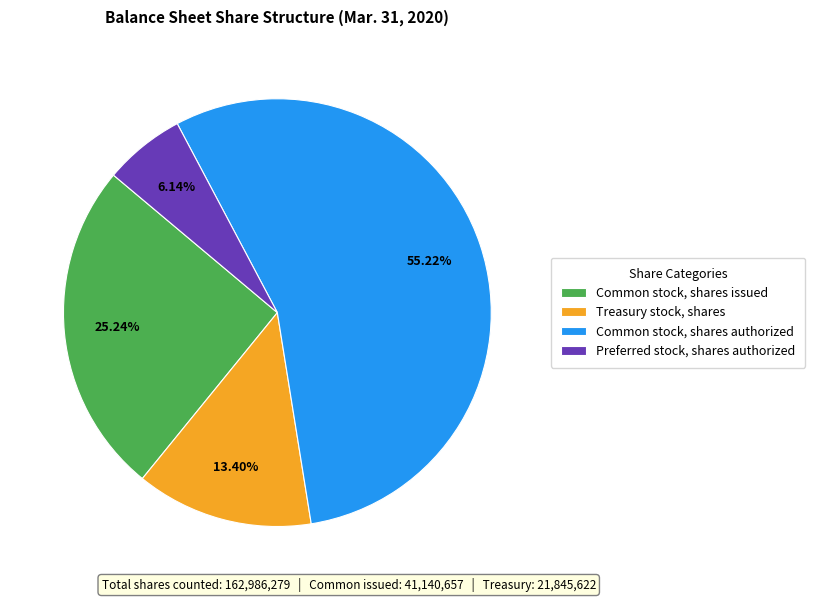

To the nearest percent, what is the difference between the Common stock, shares issued and Treasury stock, shares slice percentages?

12%